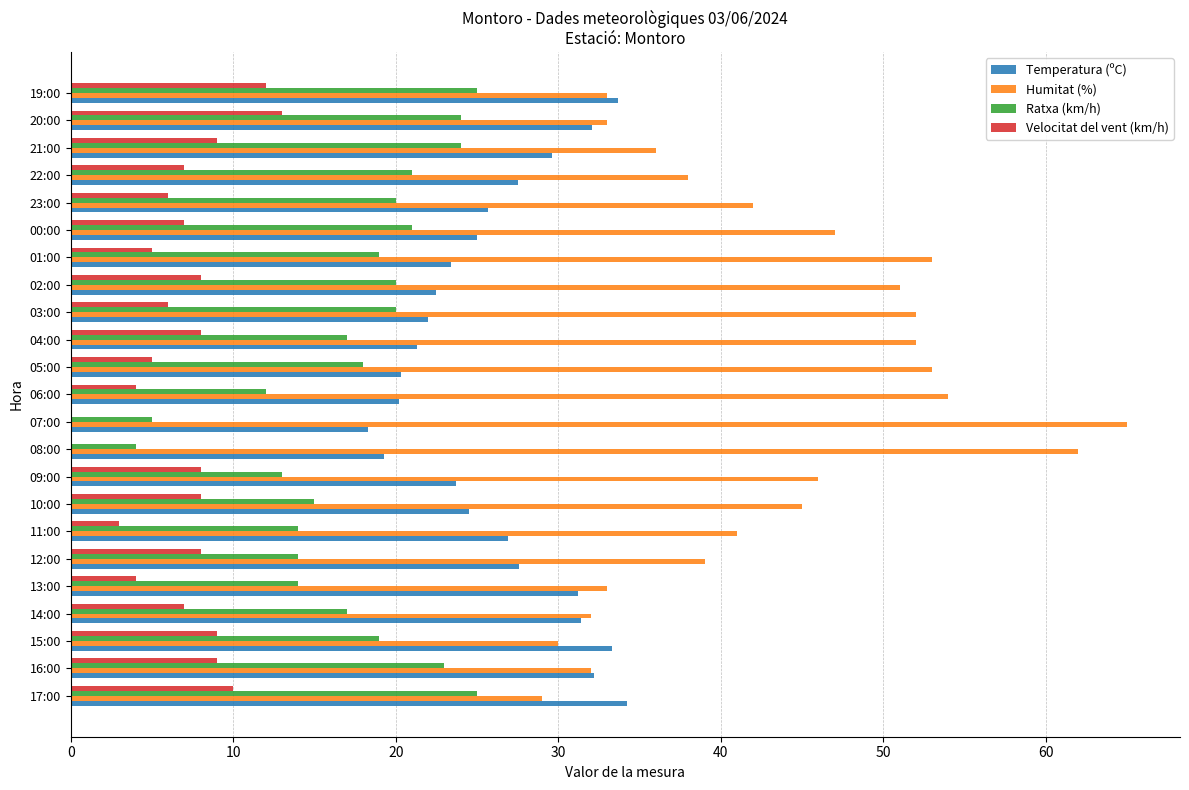

Which series has the largest total across all categories?

Humitat (%)